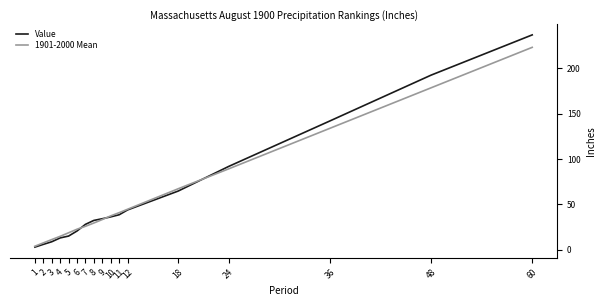

Is it true that Value equals 236.8 at 60?

True